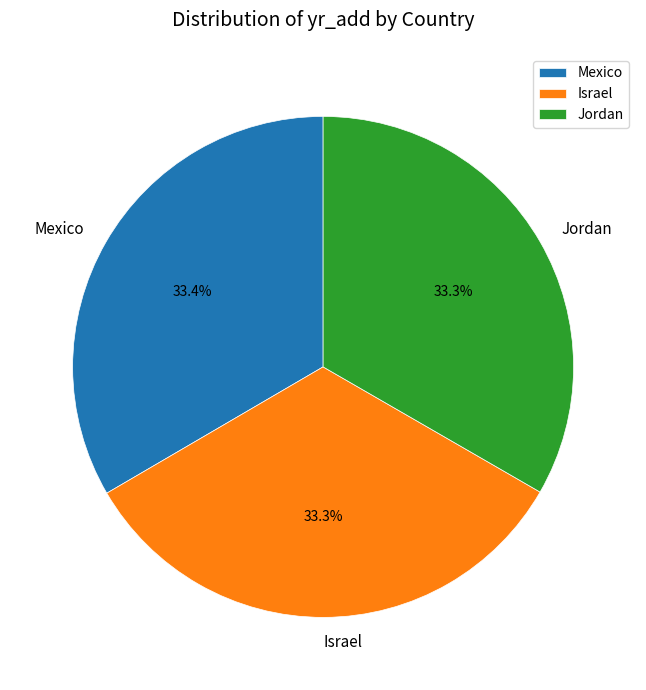

What percentage is the Mexico slice, to the nearest percent?

33%